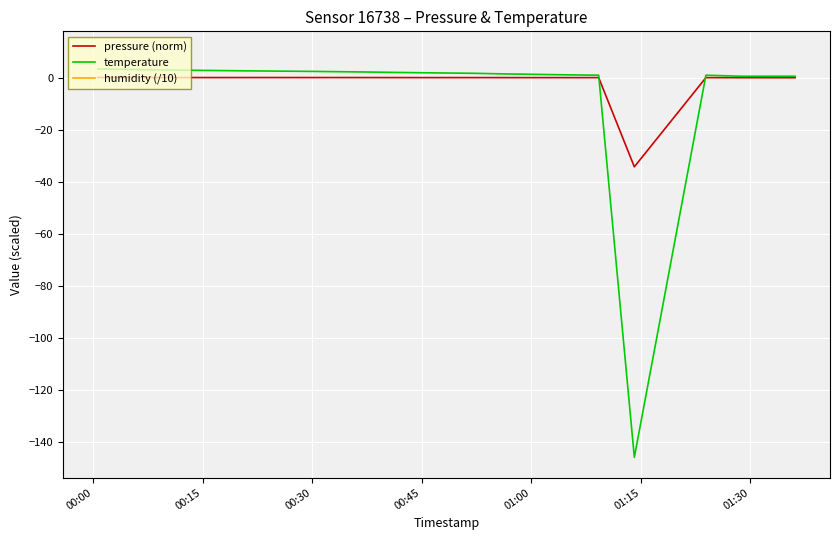

What is the lowest value of the pressure (norm) series?

-34.3